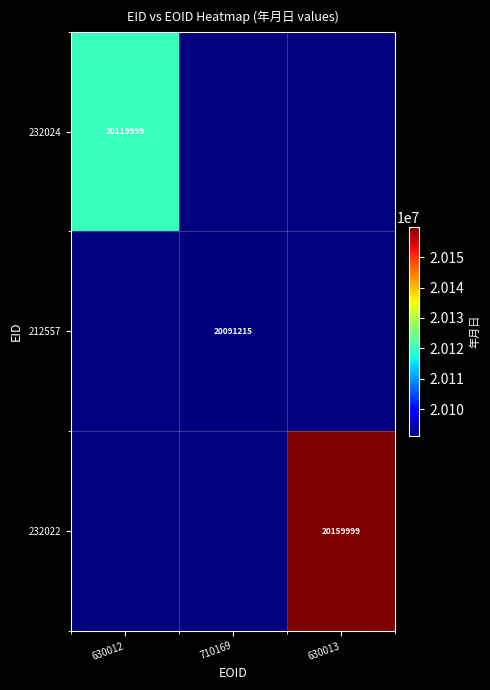

The 212557 series shows 35828214 at 710169. True or false?

False